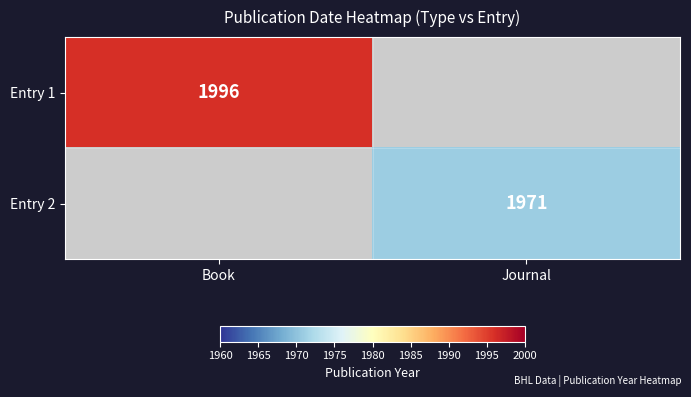

True or false: Entry 2 has a value of 1971 at Journal.

True